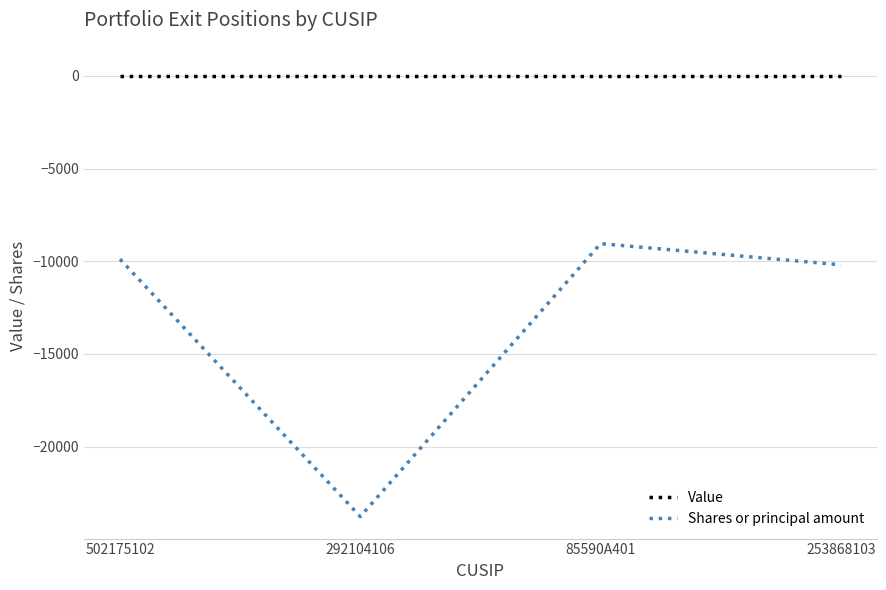

How many distinct data groups are displayed?

2